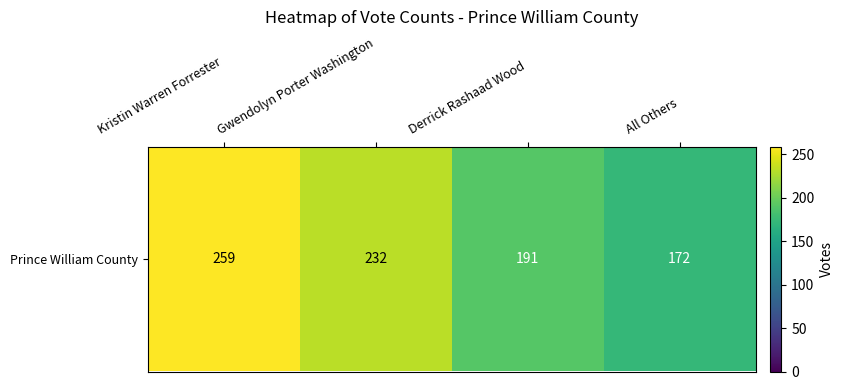

Where does the data first go above 232?

Kristin Warren Forrester